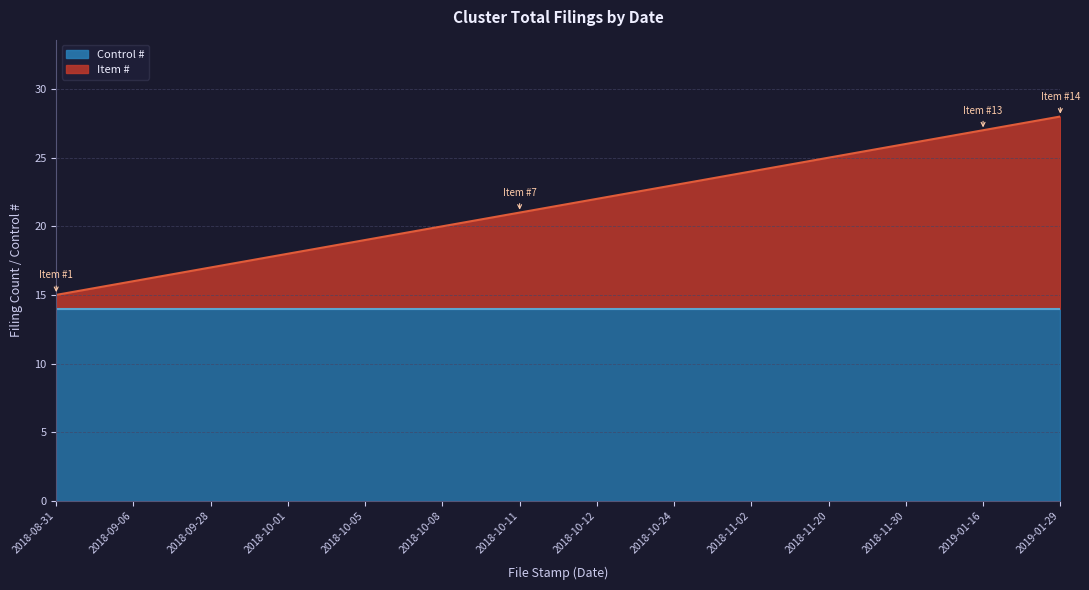

At which label is the value closest to 21?

2018-10-11